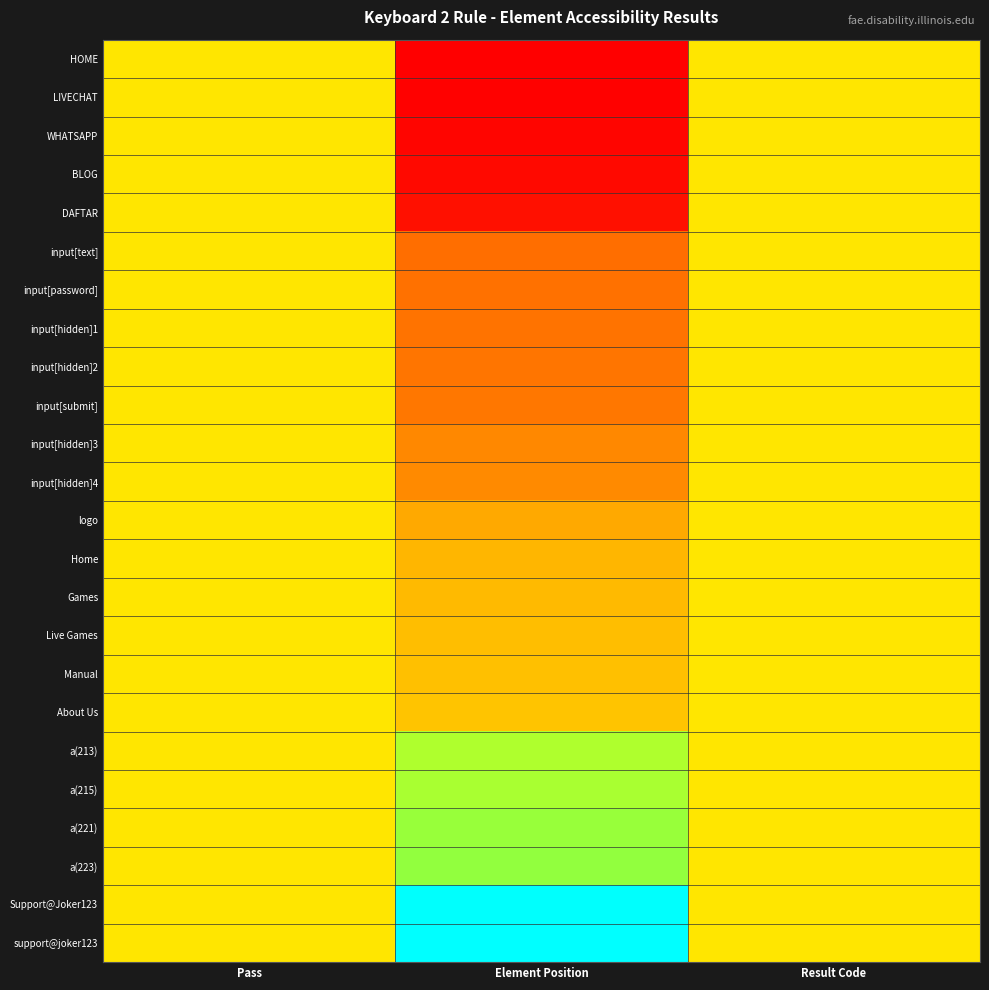

At Result Code, list the series in order from largest to smallest.

HOME, LIVECHAT, WHATSAPP, BLOG, DAFTAR, input[text], input[password], input[hidden]1, input[hidden]2, input[submit], input[hidden]3, input[hidden]4, logo, Home, Games, Live Games, Manual, About Us, a(213), a(215), a(221), a(223), Support@Joker123, support@joker123